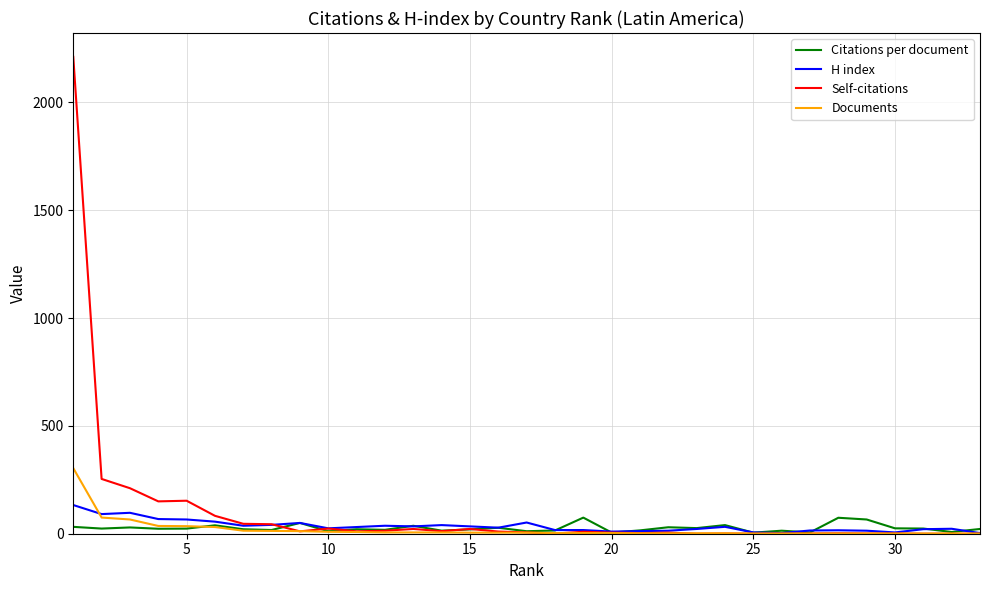

True or false: H index and Self-citations intersect in this chart.

True